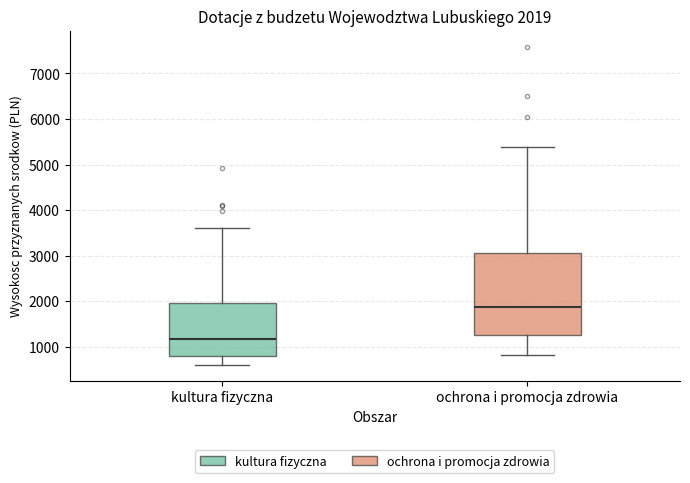

Which box is the tallest, from its lower edge to its upper edge?

ochrona i promocja zdrowia